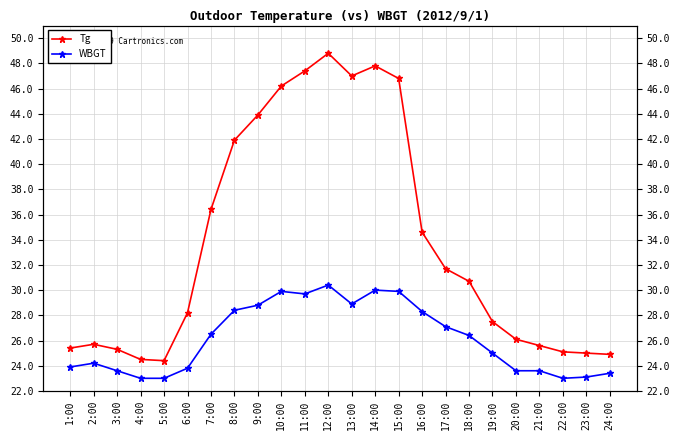

What is the smallest value displayed?

23.0